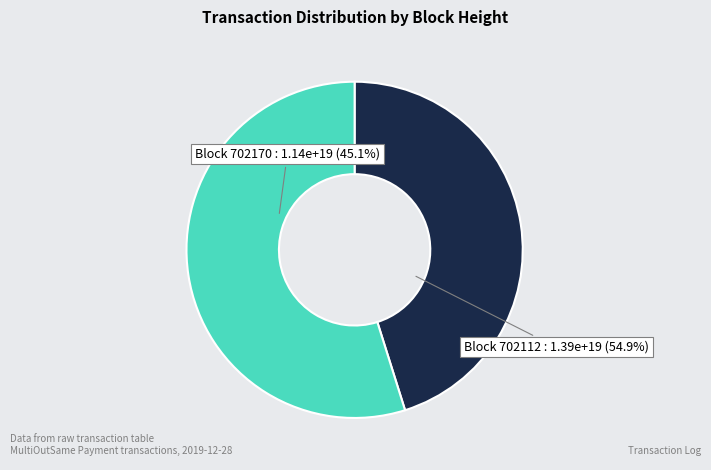

To the nearest percent, what is the average slice percentage?

50%